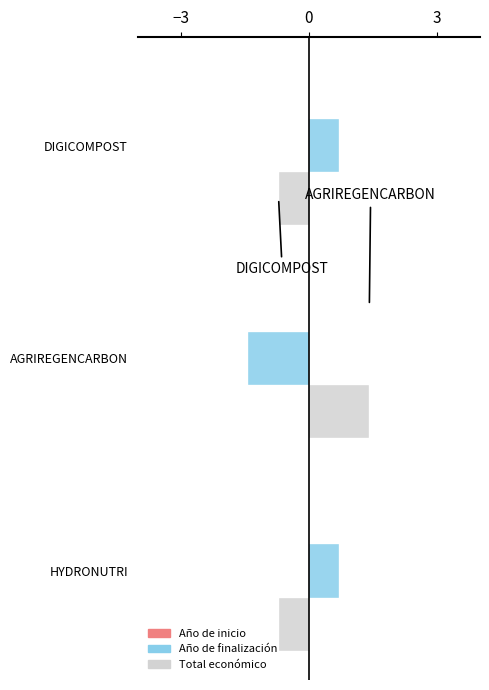

Is the value of Total económico at DIGICOMPOST greater than the value of Año de finalización at HYDRONUTRI?

No